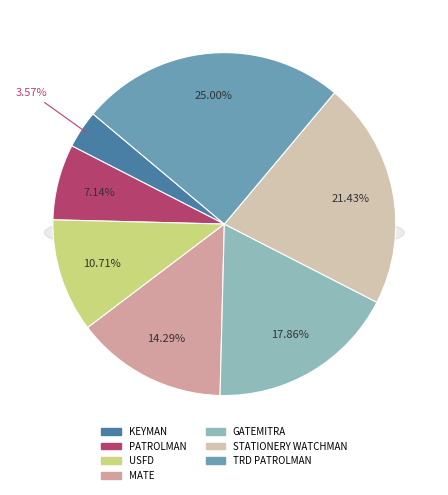

To the nearest percent, what percentage of the pie is GATEMITRA?

18%